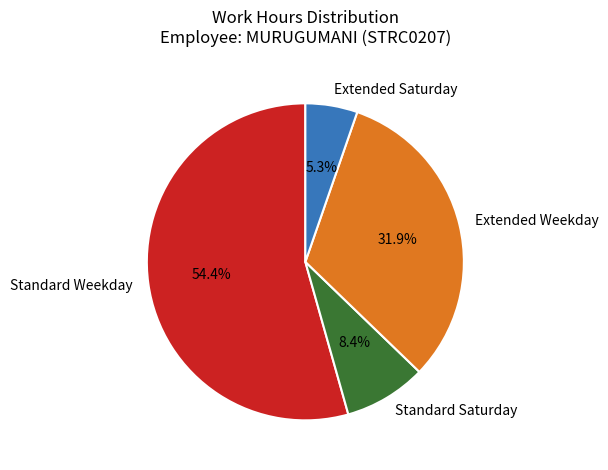

How many segments does this pie chart have?

4